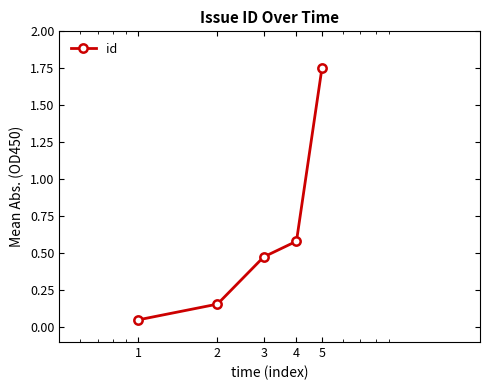

True or false: there are more than 2 points higher than both neighbors.

False